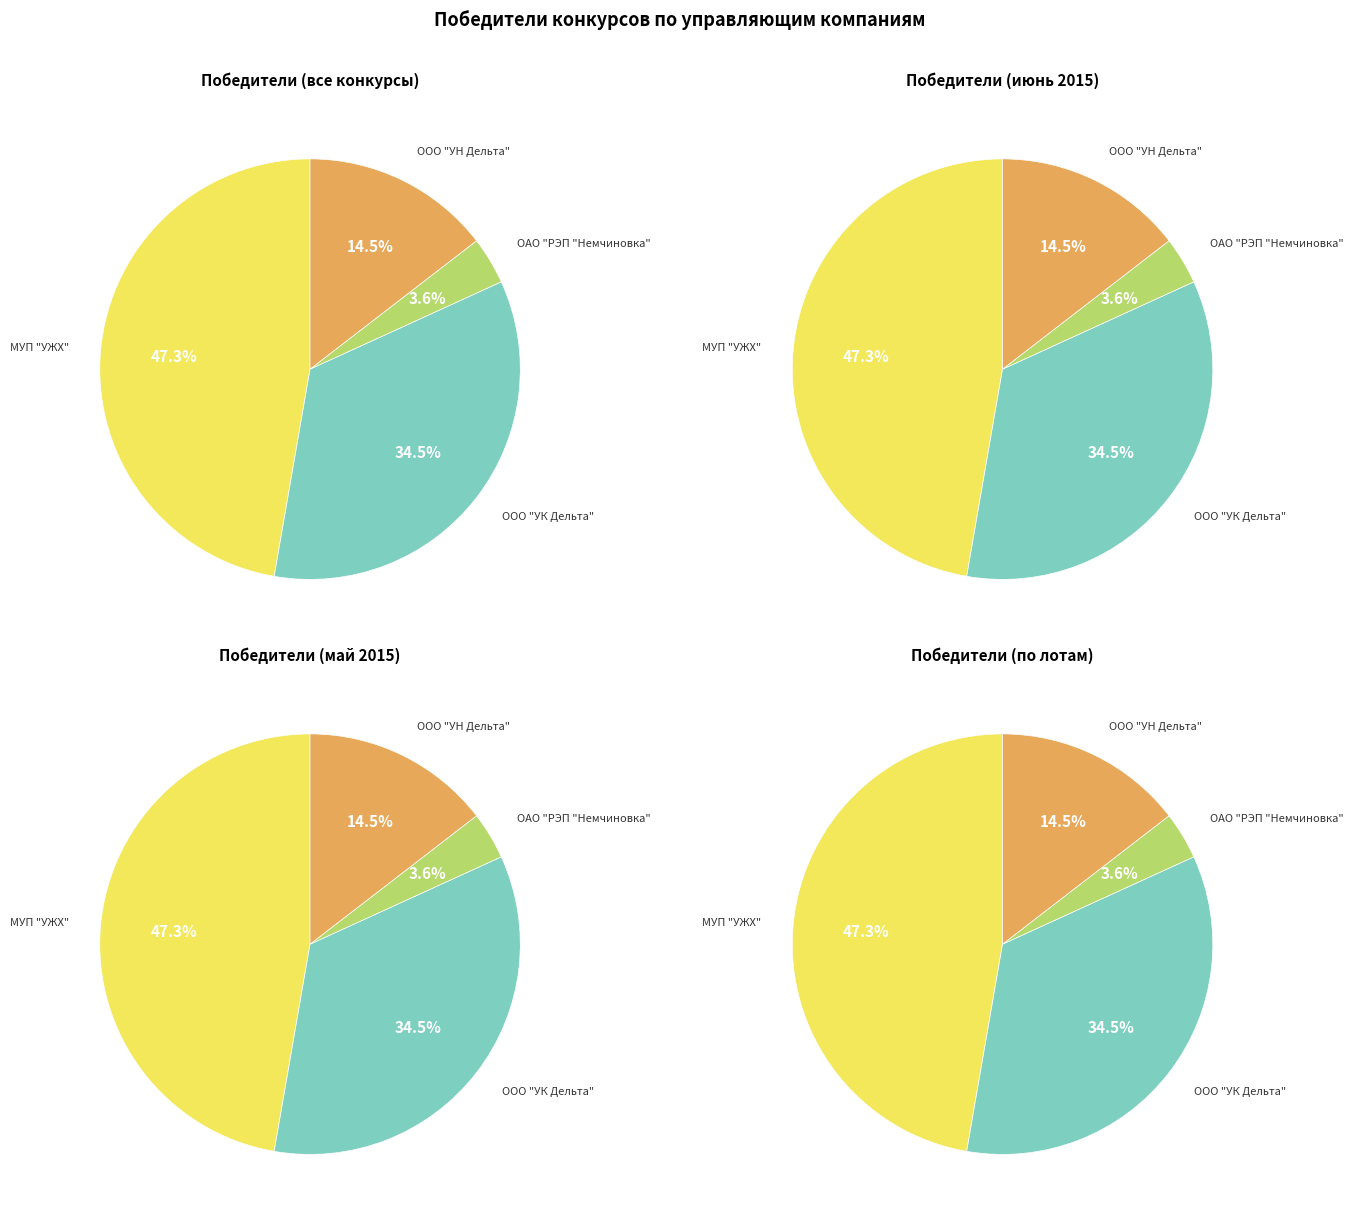

To the nearest percent, what is the difference between the largest and smallest slice percentages?

44%